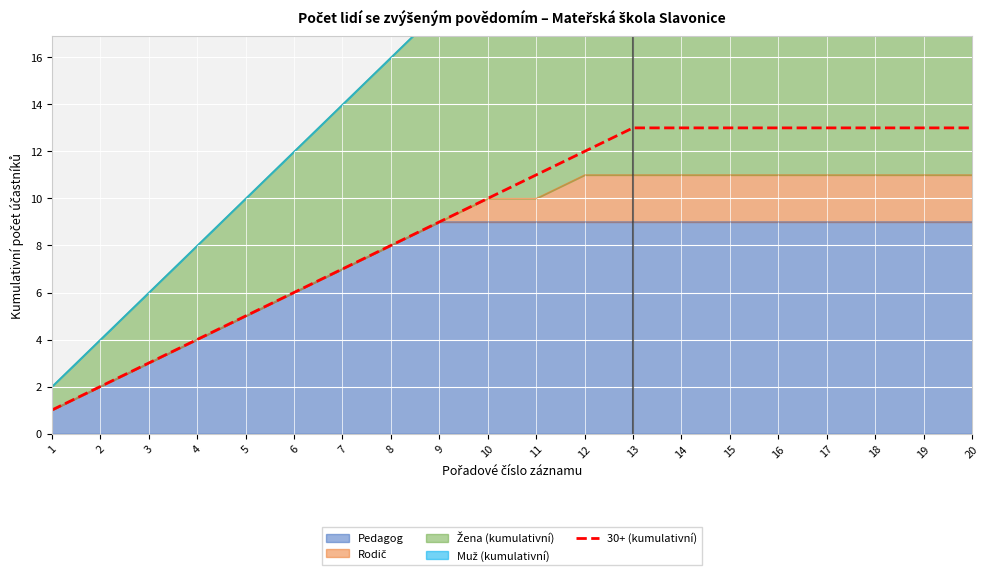

Between 19 and 14, which is larger?

19